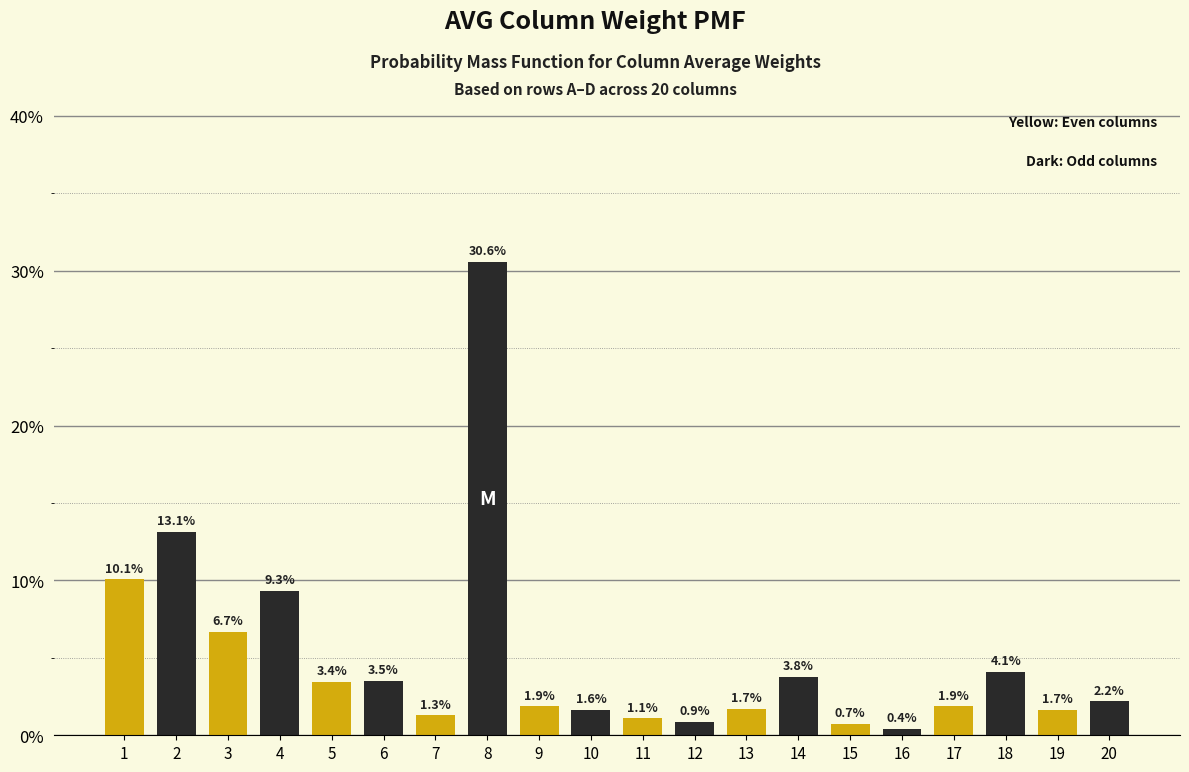

Reading left to right, list all the values displayed in this chart.

10.1	13.1	6.7	9.3	3.4	3.5	1.3	30.6	1.9	1.6	1.1	0.9	1.7	3.8	0.7	0.4	1.9	4.1	1.7	2.2